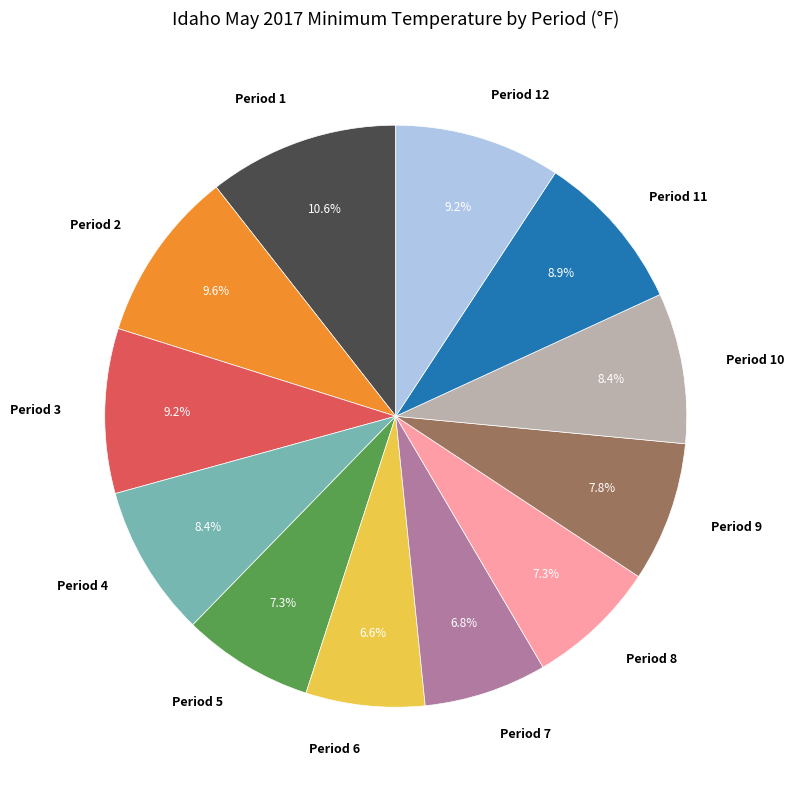

What is the largest slice in the pie chart?

Period 1